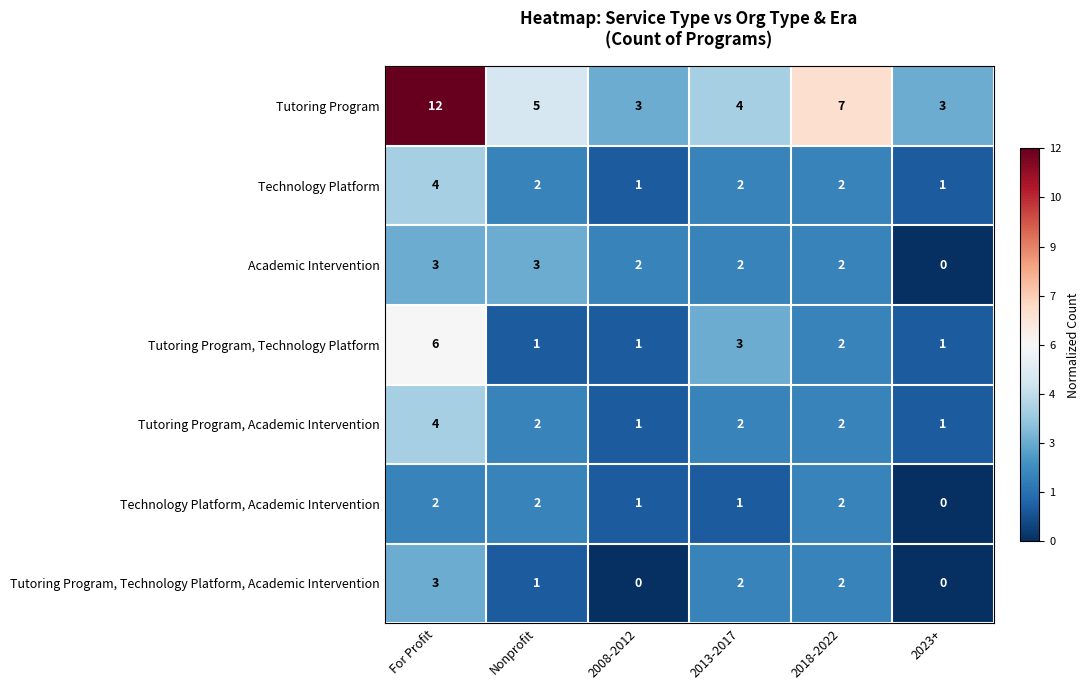

What is the difference between the highest and lowest values at For Profit?

10